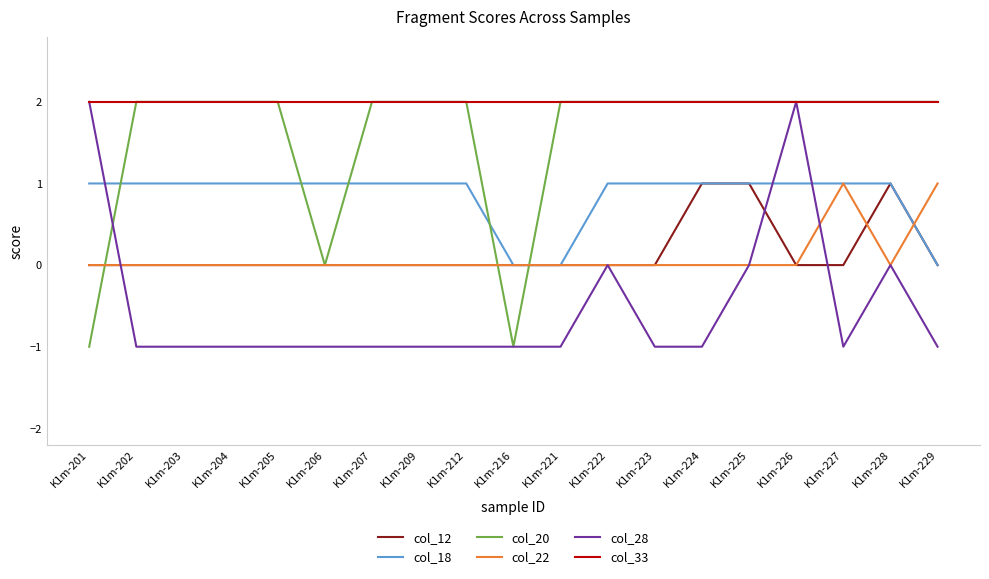

What is the difference between the highest and lowest values at K1m-228?

2